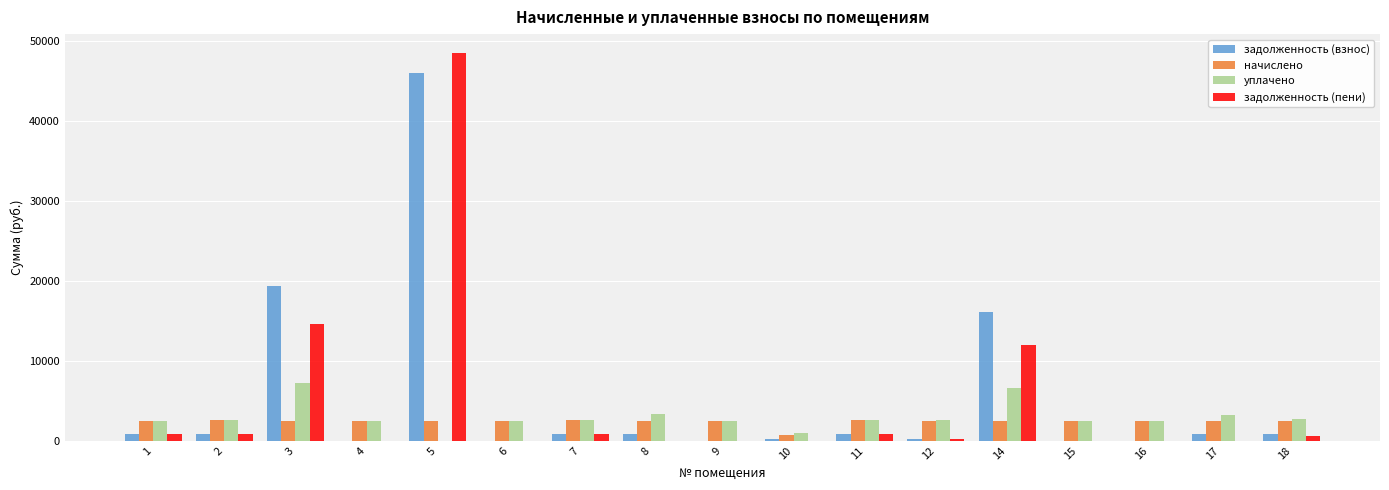

How many data points does each series have?

17